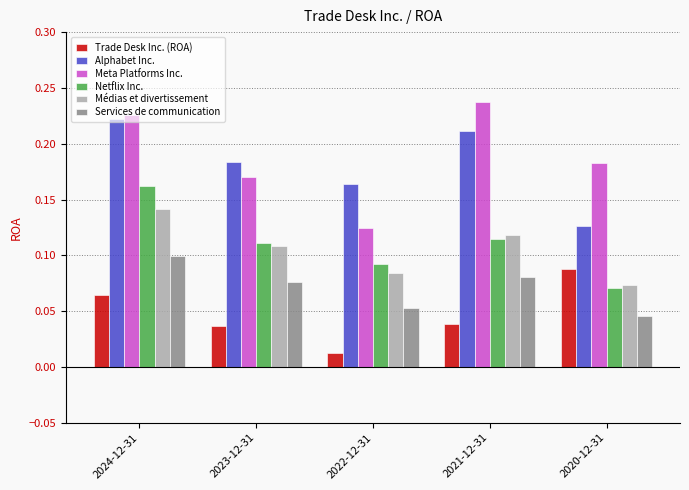

Which series has the largest total across all categories?

Meta Platforms Inc.